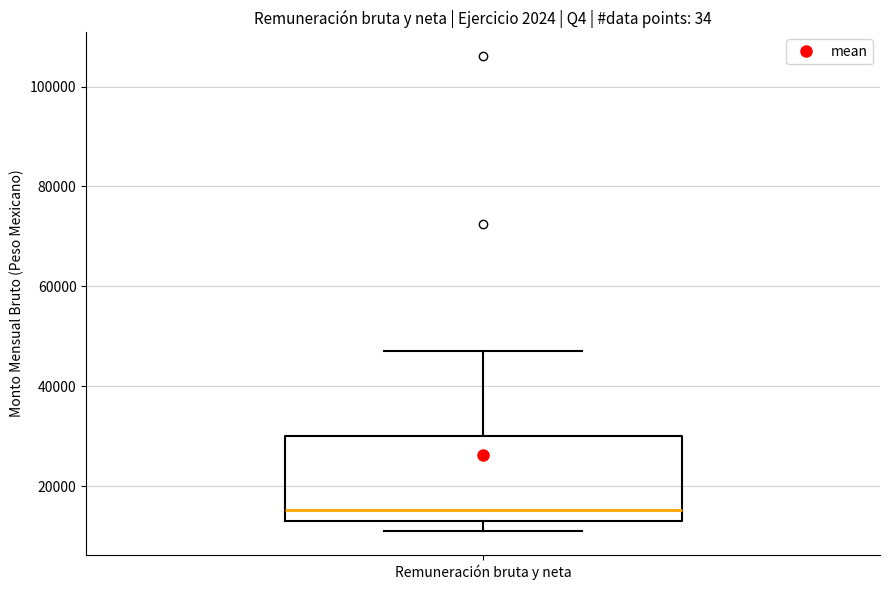

Where does the upper whisker of the box for Remuneración bruta y neta end on the y-axis? The values are not printed on the chart, so give them approximately, as read against the axis.

48000